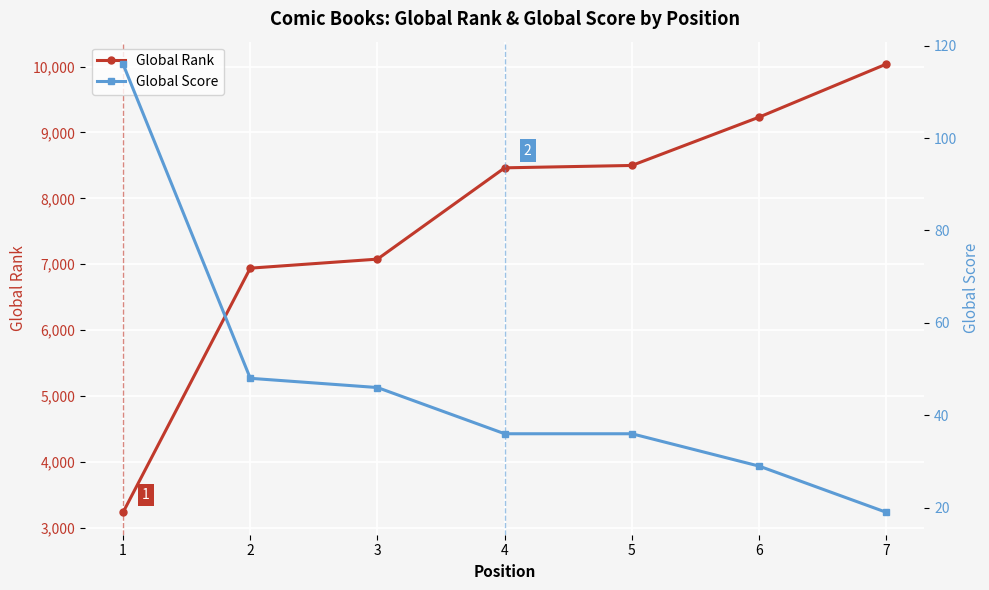

What is the value of the Global Rank point at the 7th from the left?

10037